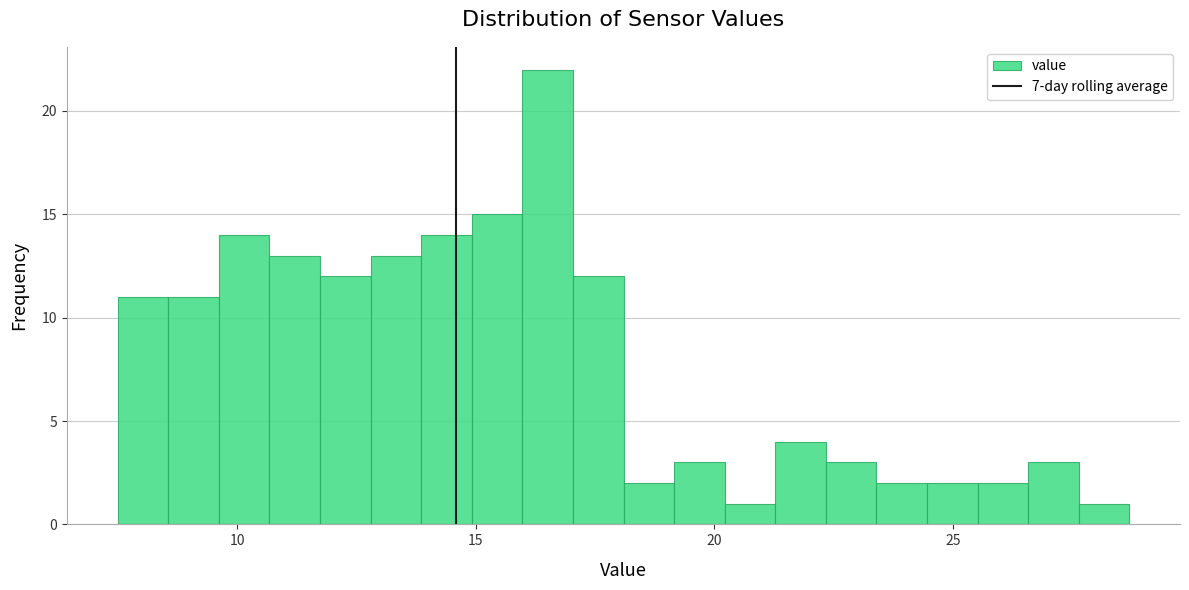

Read against the x-axis, roughly where is the centre of the tallest bar?

16.5